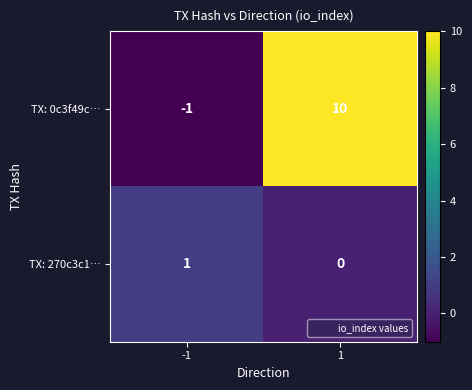

Rank the series by their average value, from highest to lowest.

TX: 0c3f49c…, TX: 270c3c1…